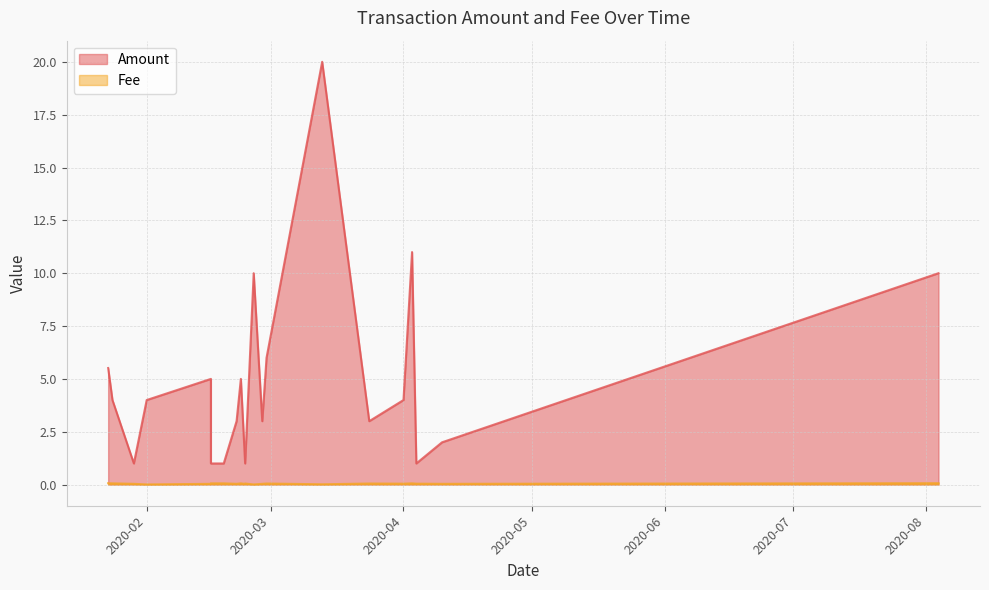

True or false: Fee and Amount intersect in this chart.

False